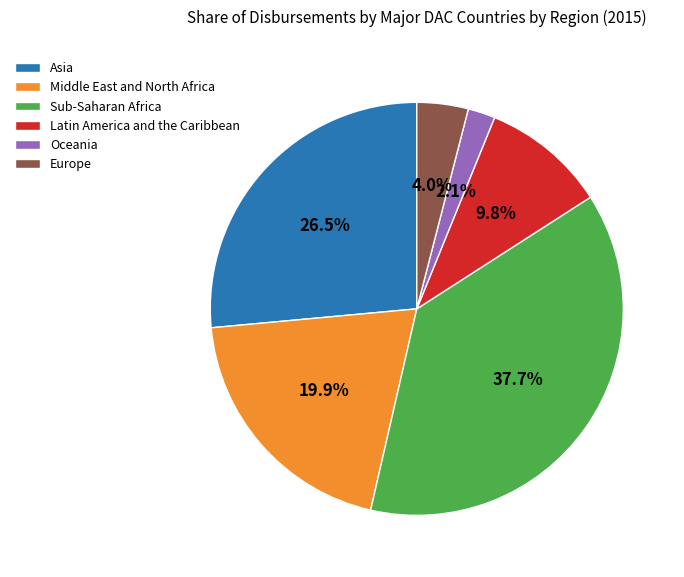

Which category has the smallest portion of the pie?

Oceania